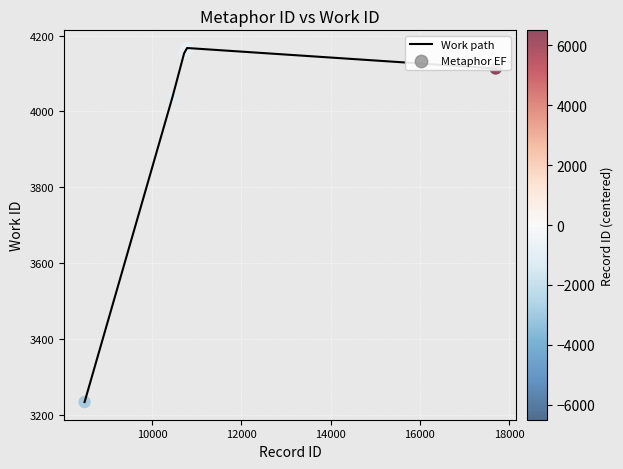

What is the smallest value displayed?

3233